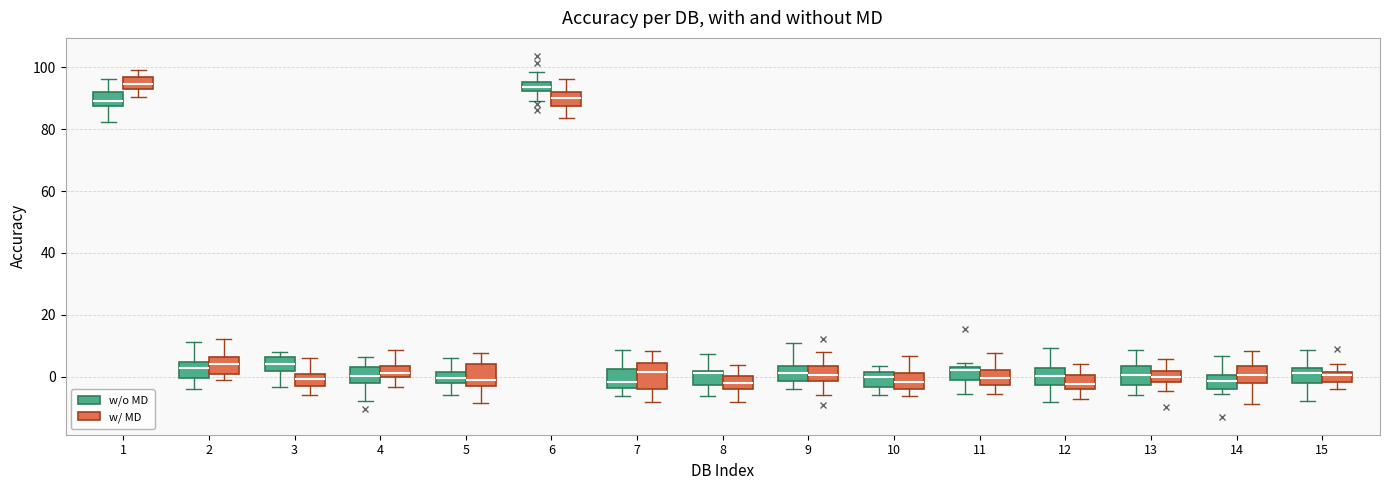

Where is the upper edge of the box for 15 (w/o MD) on the y-axis? The values are not printed on the chart, so give them approximately, as read against the axis.

2